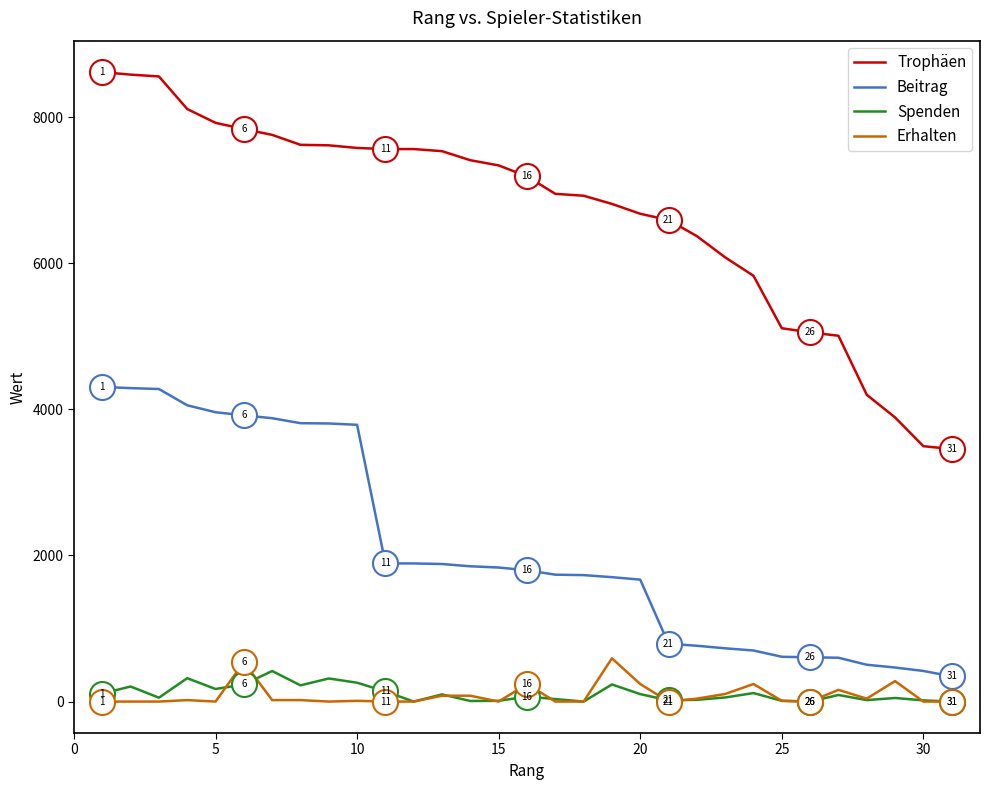

Which series has the largest total across all categories?

Trophäen